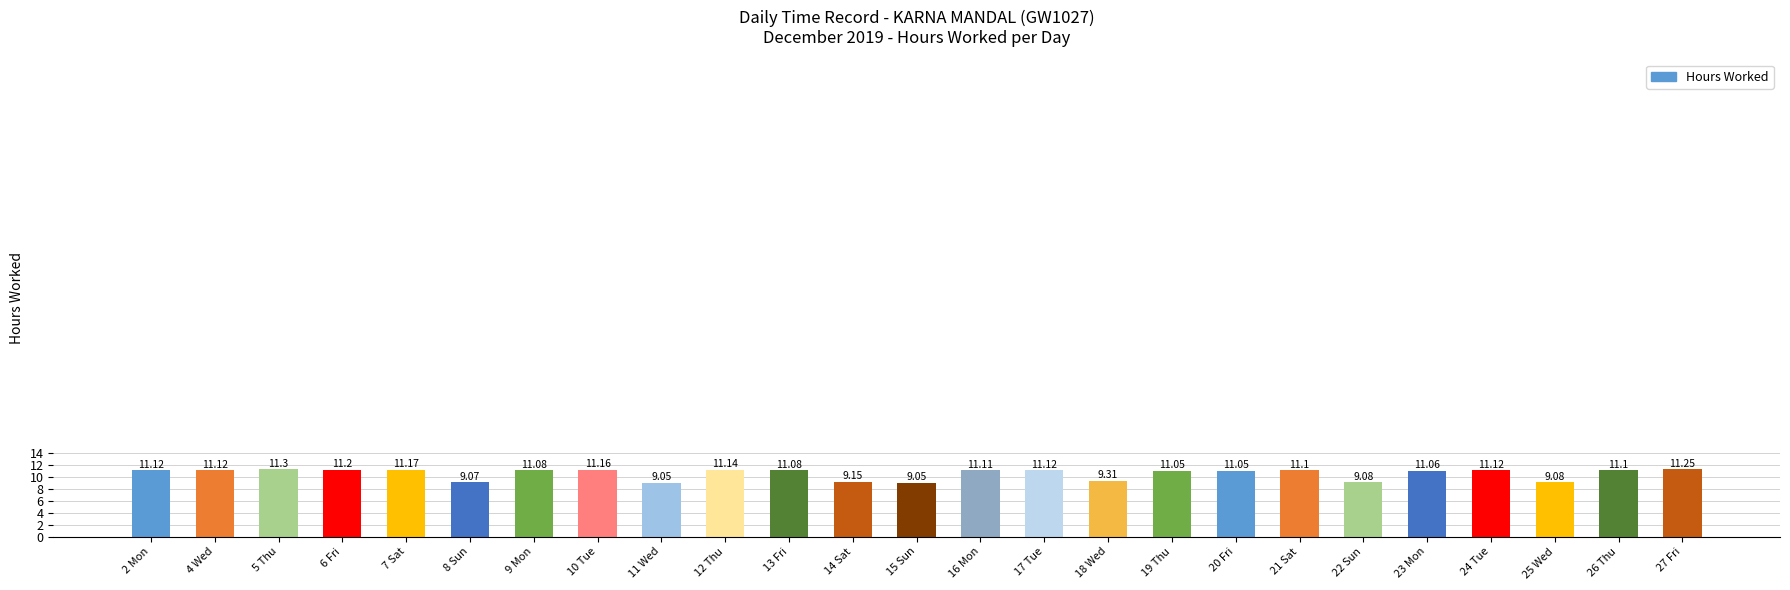

What is the ratio of the value at 18 Wed to the value at 5 Thu?

0.8